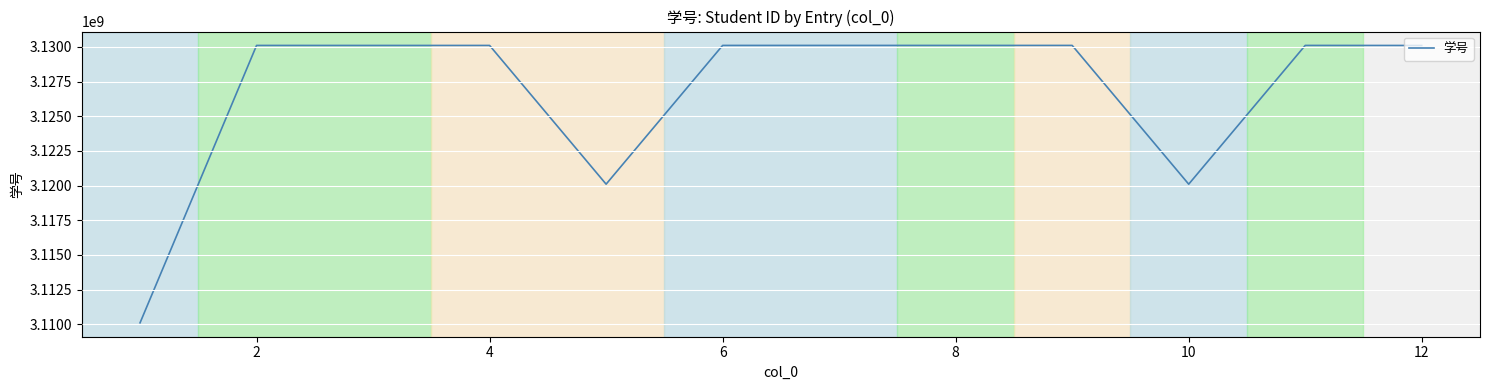

What is the difference between the maximum and minimum values?

20000320